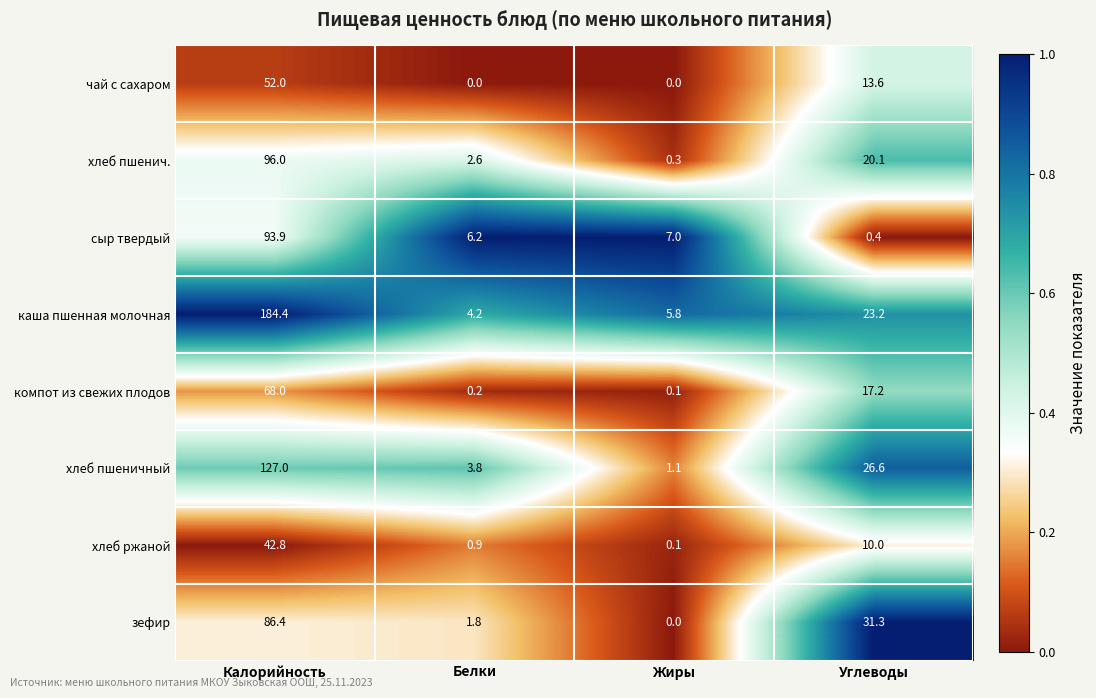

The value of сыр твердый at Углеводы is 0.4. True or false?

True